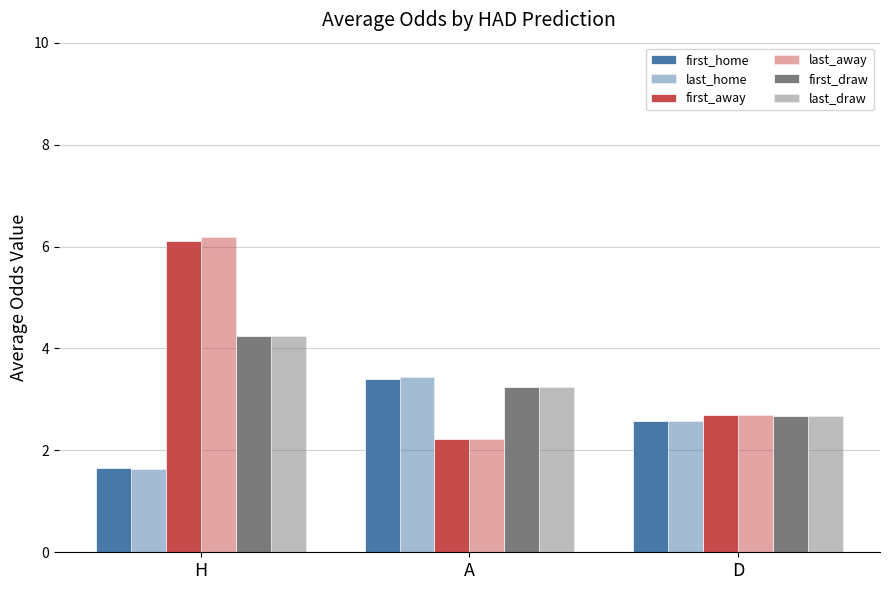

Count the number of data series in this chart.

6